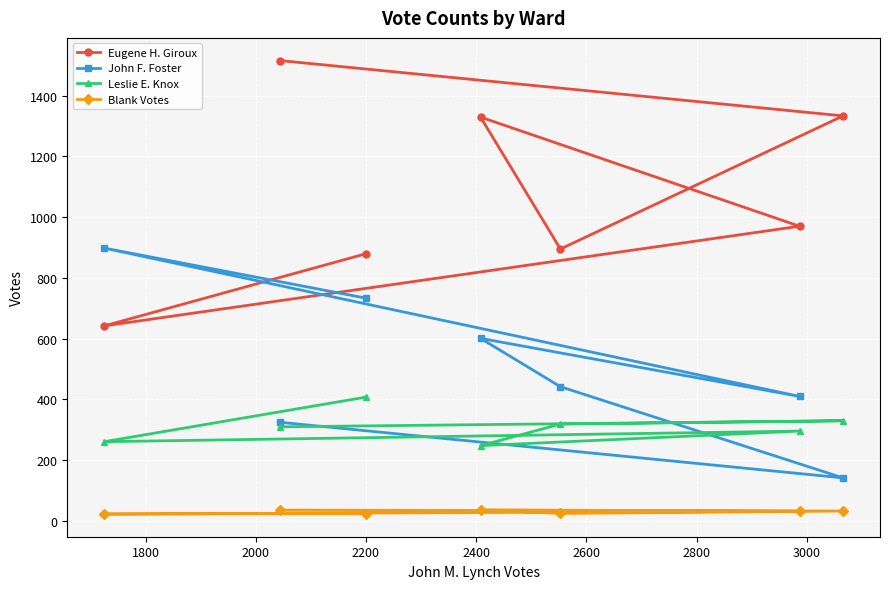

Which series has the largest total across all categories?

Eugene H. Giroux